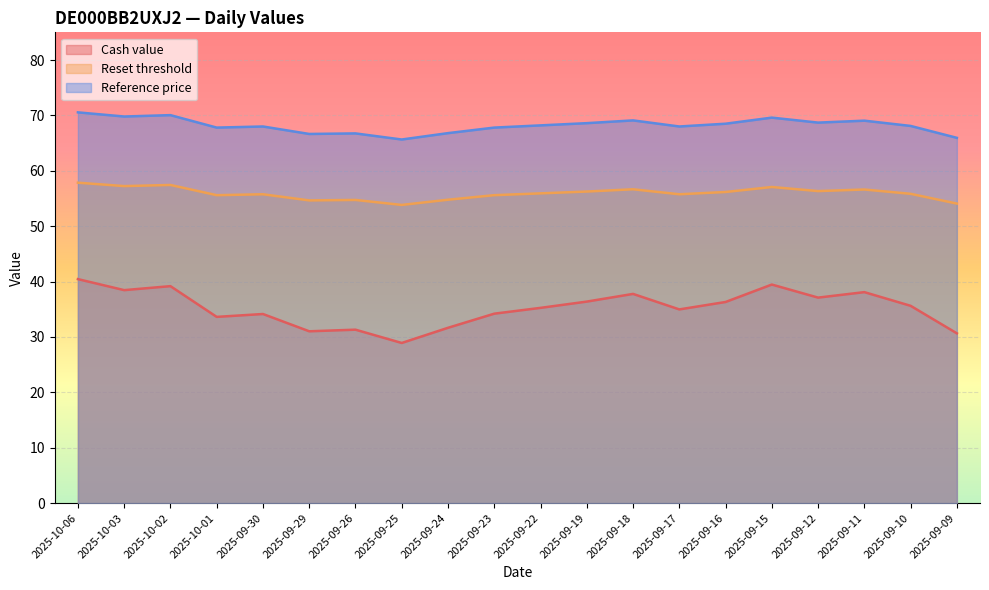

The value of Cash value at 2025-09-29 is 51.4. True or false?

False